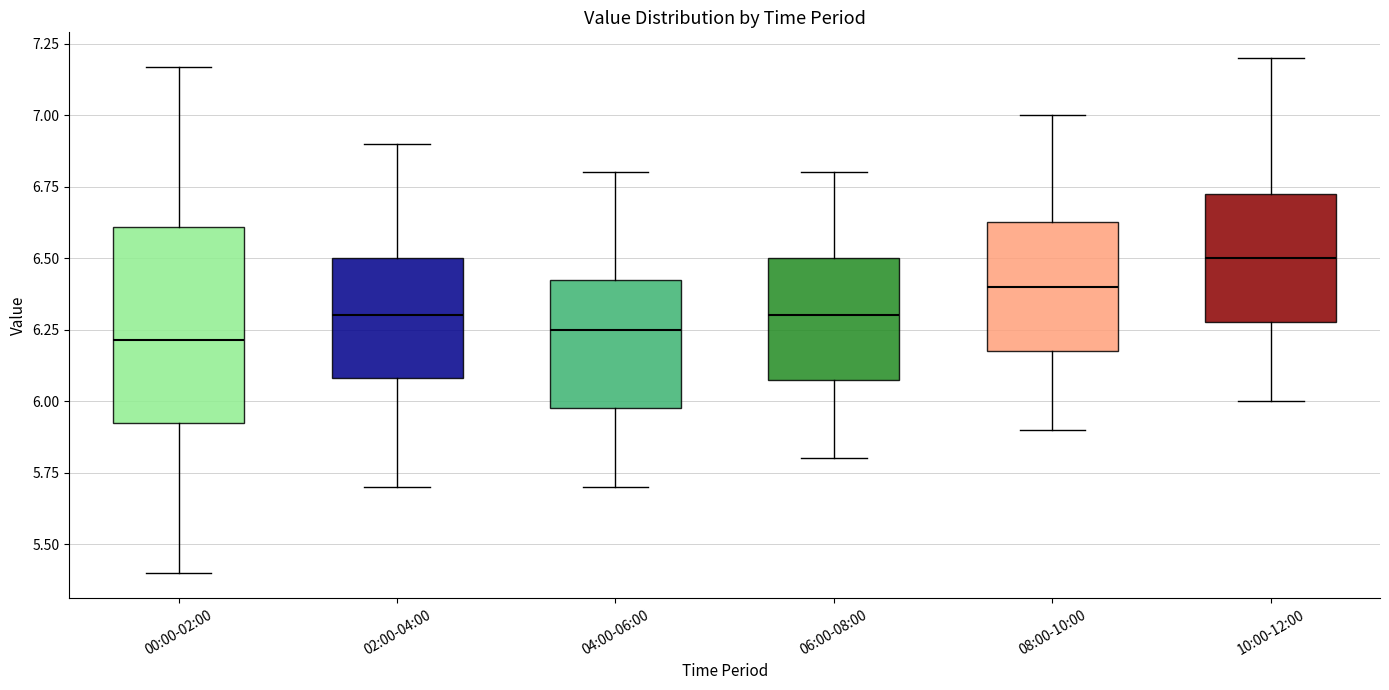

Where is the lower edge of the box for 02:00-04:00 on the y-axis? The values are not printed on the chart, so give them approximately, as read against the axis.

6.10